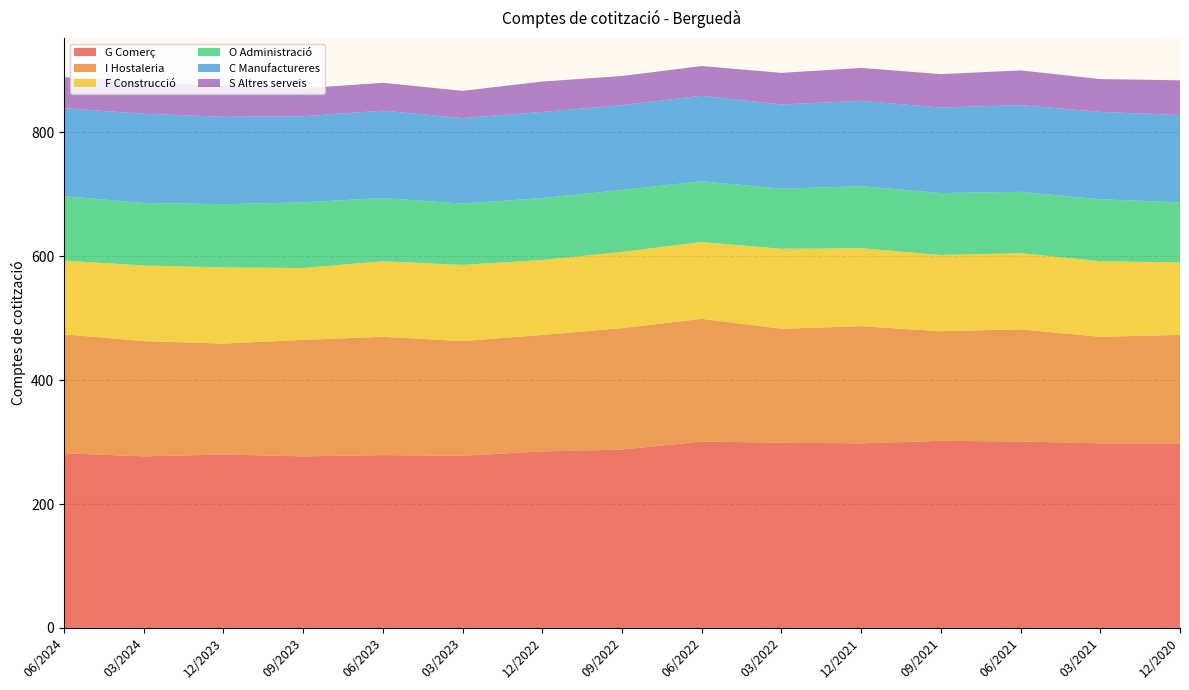

Reading left to right, extract all data points from this chart.

G Comerç: 06/2024=282	03/2024=277	12/2023=280	09/2023=277	06/2023=279	03/2023=278	12/2022=285	09/2022=288	06/2022=301	03/2022=299	12/2021=298	09/2021=302	06/2021=301	03/2021=298	12/2020=298
I Hostaleria: 06/2024=192	03/2024=186	12/2023=179	09/2023=188	06/2023=191	03/2023=185	12/2022=188	09/2022=196	06/2022=198	03/2022=184	12/2021=189	09/2021=177	06/2021=181	03/2021=172	12/2020=175
F Construcció: 06/2024=119	03/2024=122	12/2023=123	09/2023=116	06/2023=122	03/2023=123	12/2022=121	09/2022=123	06/2022=124	03/2022=129	12/2021=126	09/2021=123	06/2021=123	03/2021=122	12/2020=117
O Administració: 06/2024=104	03/2024=101	12/2023=102	09/2023=106	06/2023=102	03/2023=99	12/2022=100	09/2022=100	06/2022=98	03/2022=97	12/2021=100	09/2021=100	06/2021=99	03/2021=100	12/2020=97
C Manufactureres: 06/2024=142	03/2024=144	12/2023=141	09/2023=139	06/2023=141	03/2023=138	12/2022=139	09/2022=137	06/2022=138	03/2022=136	12/2021=138	09/2021=138	06/2021=140	03/2021=141	12/2020=141
S Altres serveis: 06/2024=50	03/2024=51	12/2023=50	09/2023=45	06/2023=45	03/2023=44	12/2022=49	09/2022=47	06/2022=48	03/2022=51	12/2021=53	09/2021=54	06/2021=56	03/2021=53	12/2020=56